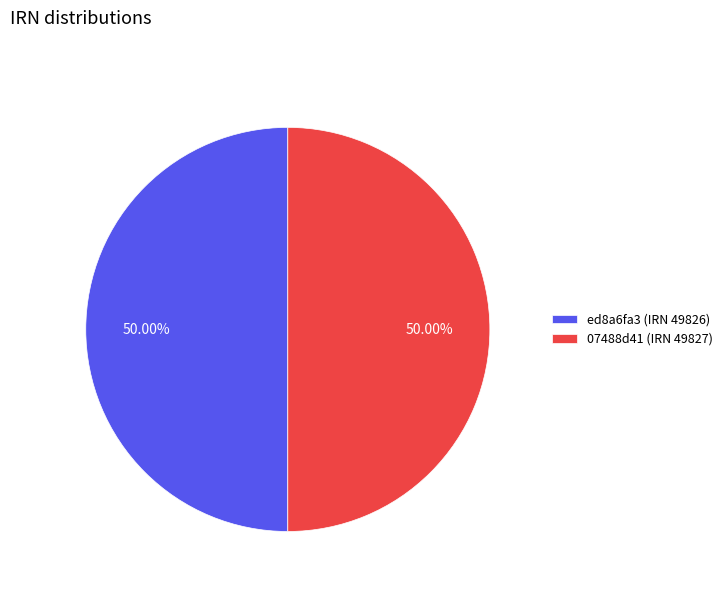

Approximately how many times larger is the value at ed8a6fa3 (IRN 49826) compared to 07488d41 (IRN 49827)?

1.0